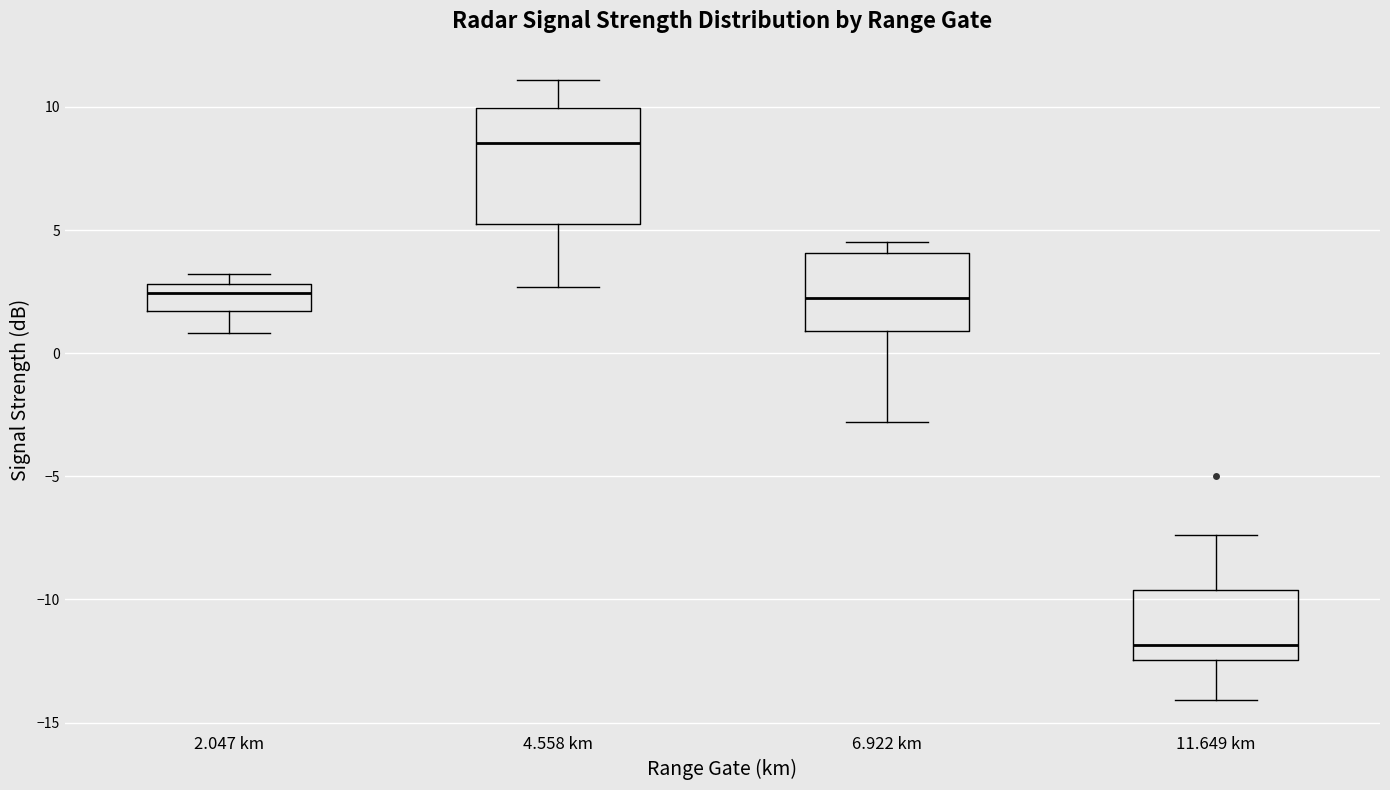

Reading left to right, transcribe this box plot: for each box, give where its median line is, the range the box spans, and where its two whiskers end, as read against the y-axis. The values are not printed on the chart, so give them approximately, as read against the axis.

2.047 km: median 2.5, box 1.5 to 3.0, whiskers 1.0 to 3.0 (just above the box's upper edge)
4.558 km: median 8.5, box 5.5 to 10.0, whiskers 2.5 to 11.0
6.922 km: median 2.5, box 1.0 to 4.0, whiskers -3.0 to 4.5
11.649 km: median -12.0, box -12.5 to -9.5, whiskers -14.0 to -7.5